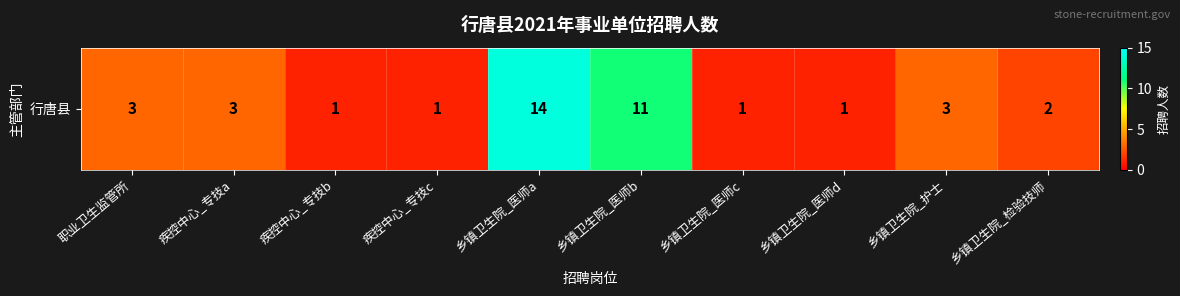

At which label is the value closest to 7?

职业卫生监管所